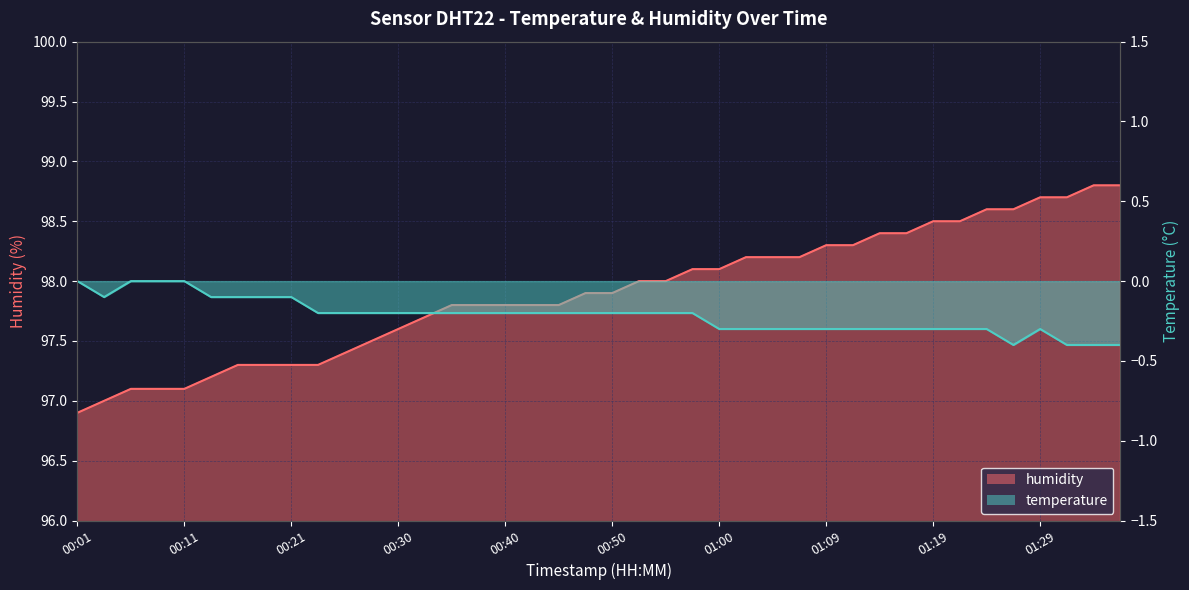

What is the minimum value shown in the chart?

-0.4